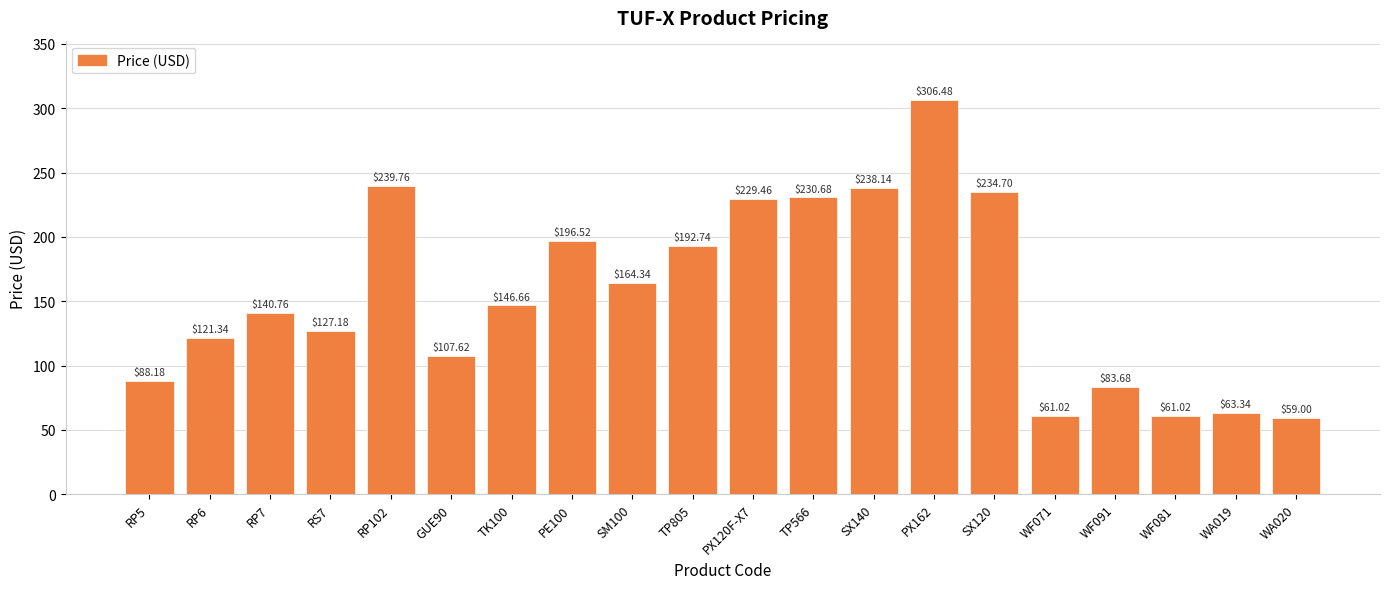

Where does the data first go above 146?

RP102